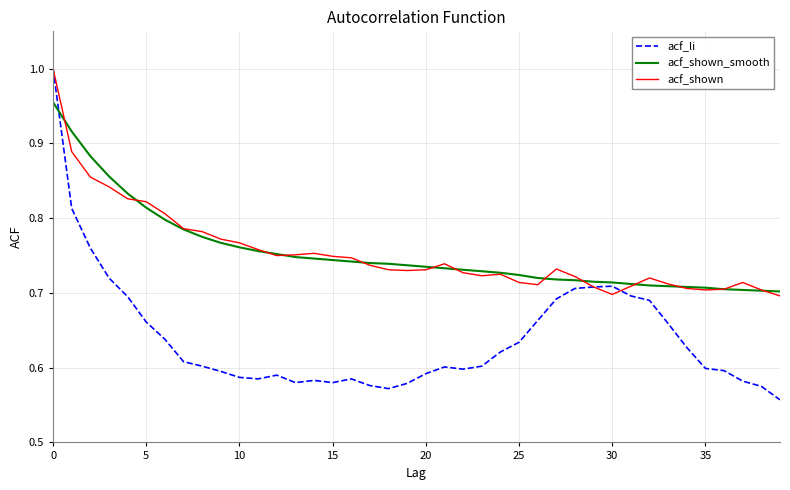

Does the chart display data point markers on the line(s)?

No